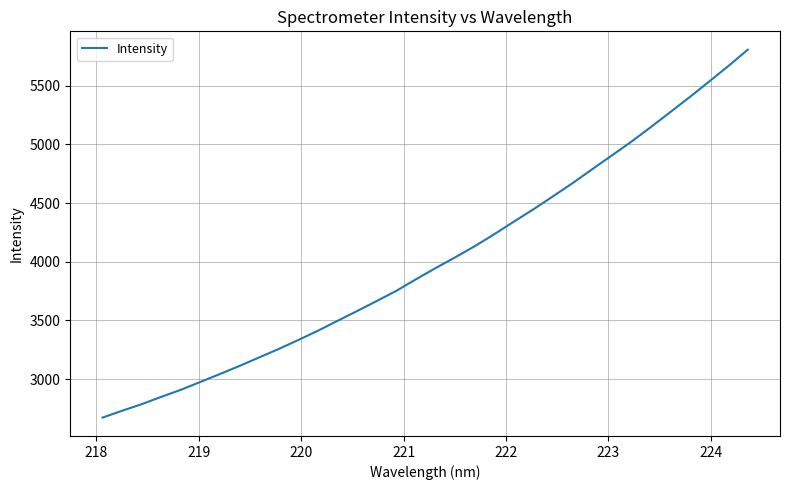

What is the minimum value shown in the chart?

2672.6